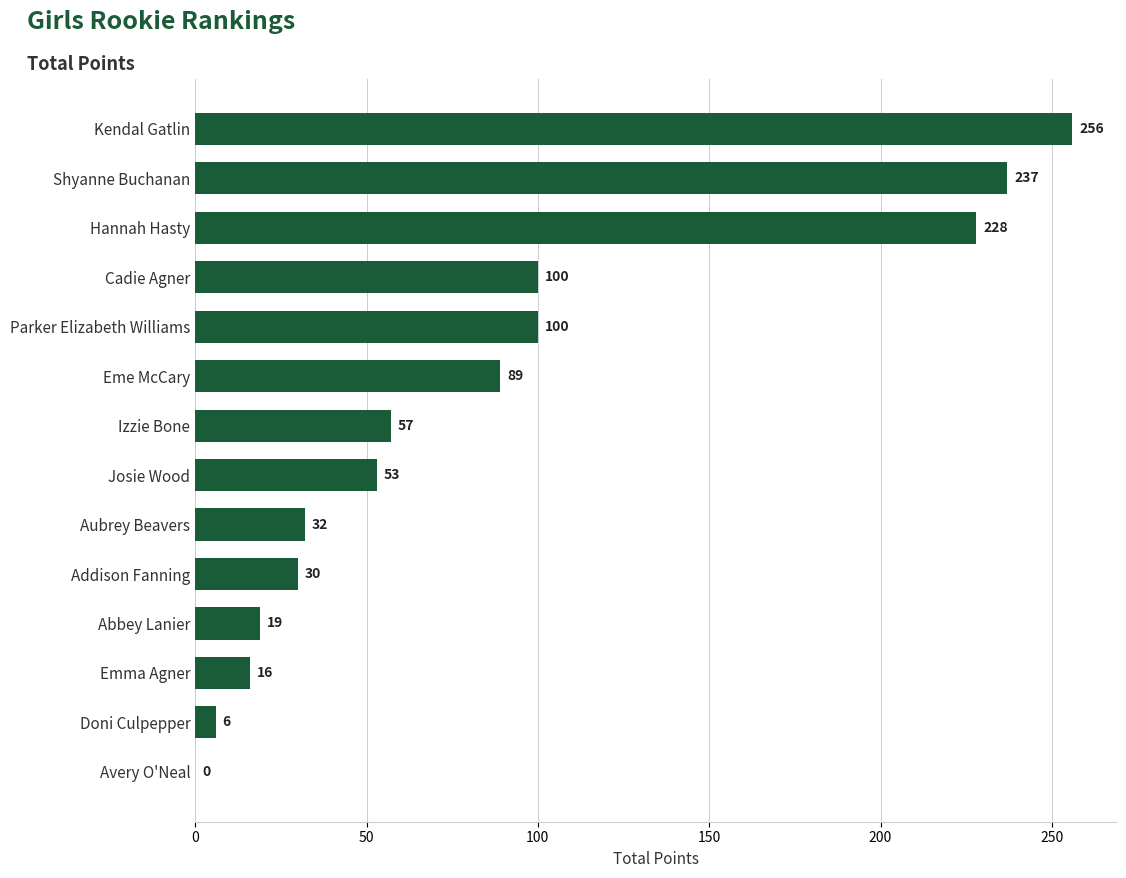

Are the bars horizontal?

Yes